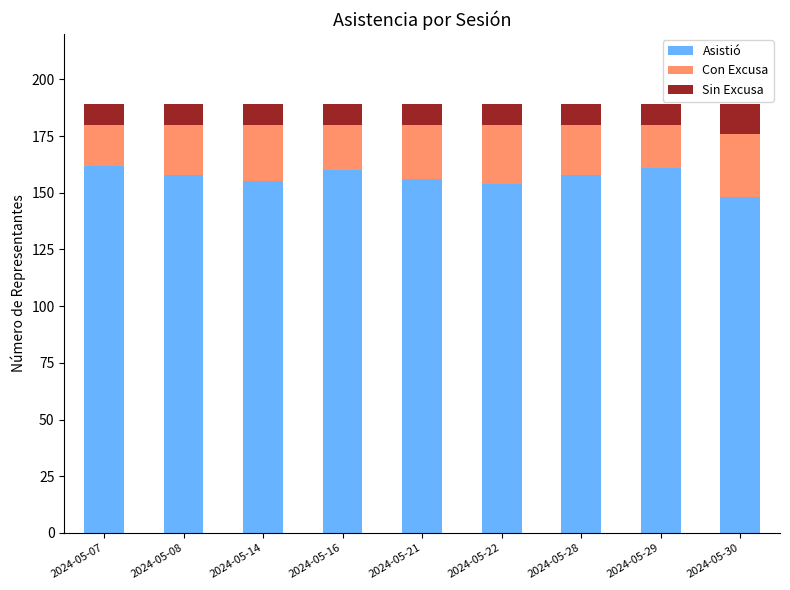

What is the maximum value for Asistió?

162